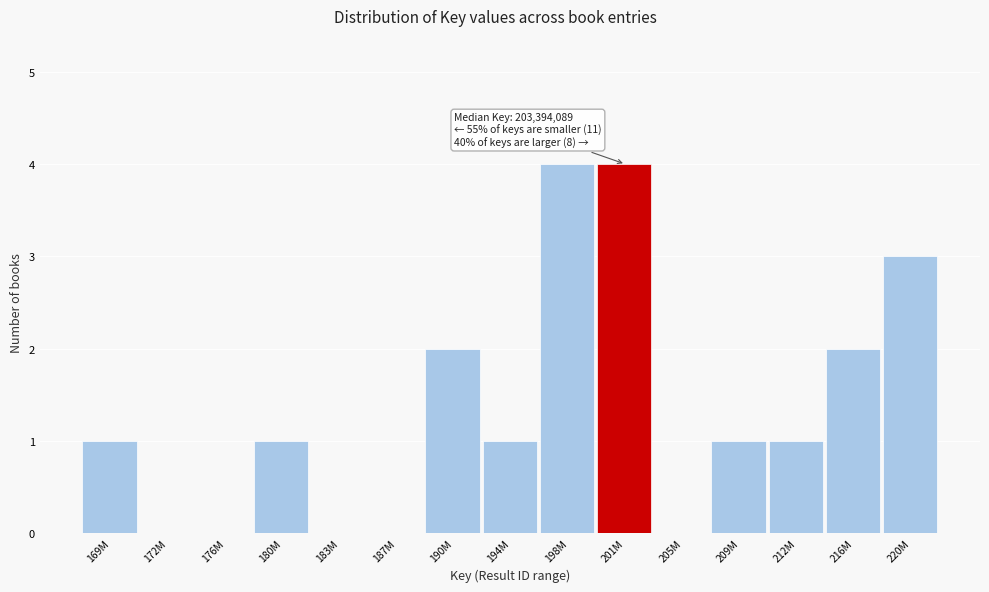

Reading left to right, list all the values displayed in this chart.

169M=1	172M=0	176M=0	180M=1	183M=0	187M=0	190M=2	194M=1	198M=4	201M=4	205M=0	209M=1	212M=1	216M=2	220M=3